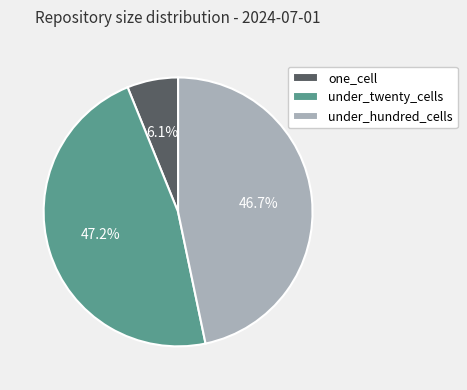

What is the smallest slice in the pie chart?

one_cell